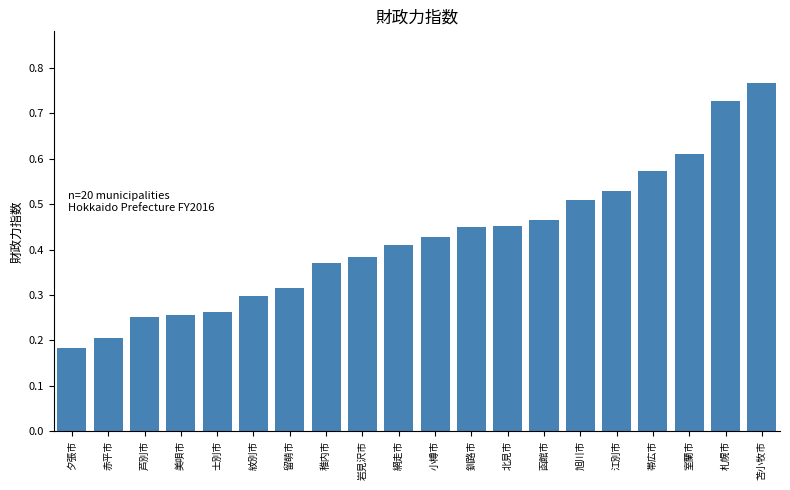

Which category has the highest value across all series?

苫小牧市